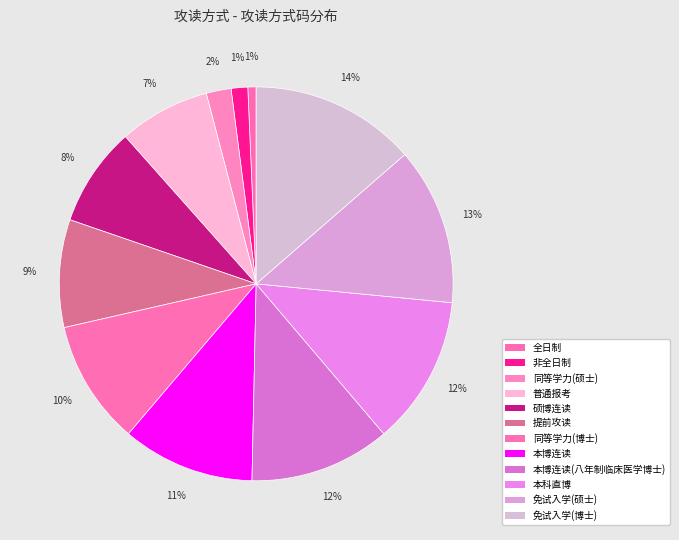

What is the smallest slice in the pie chart?

全日制